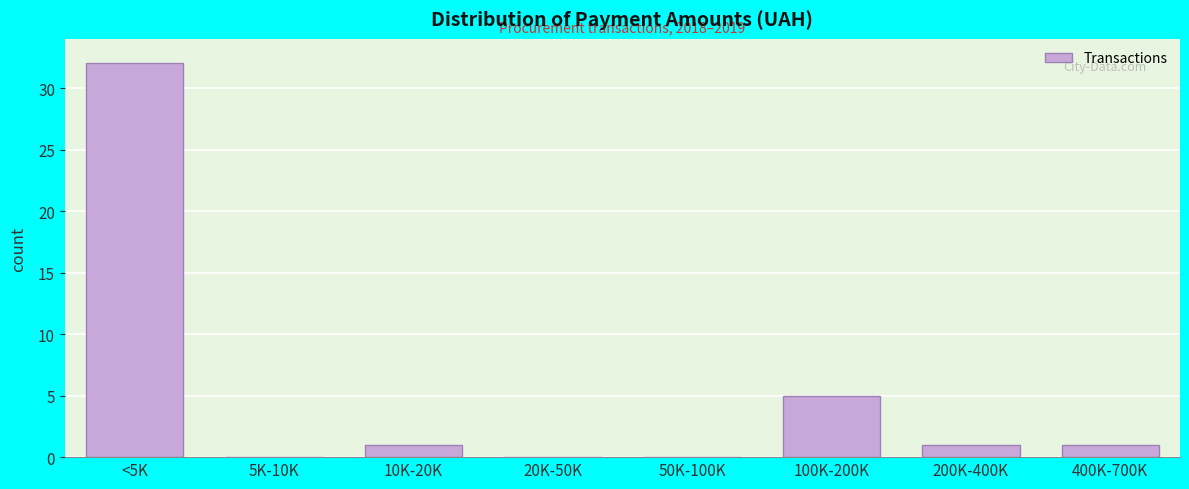

Reading left to right, list all the values displayed in this chart.

<5K=32	5K-10K=0	10K-20K=1	20K-50K=0	50K-100K=0	100K-200K=5	200K-400K=1	400K-700K=1